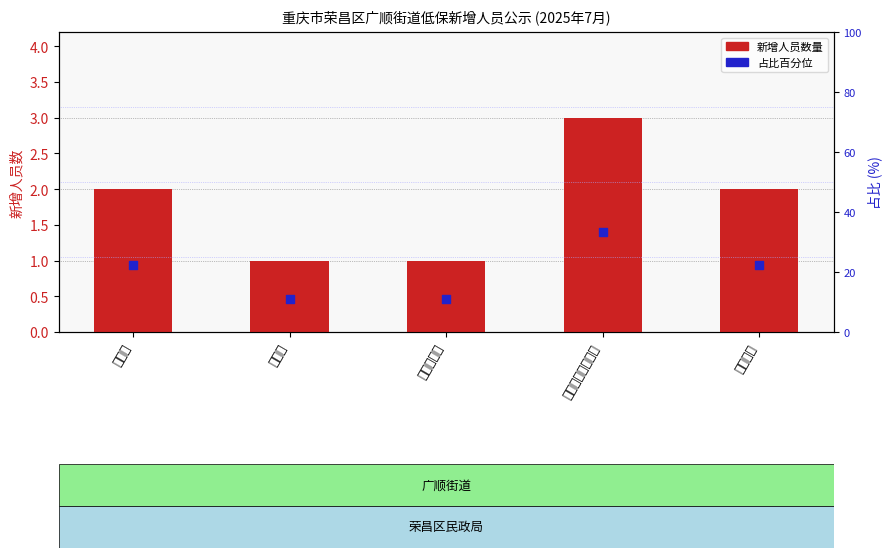

Which series contains the lowest Y value?

新增人员数量